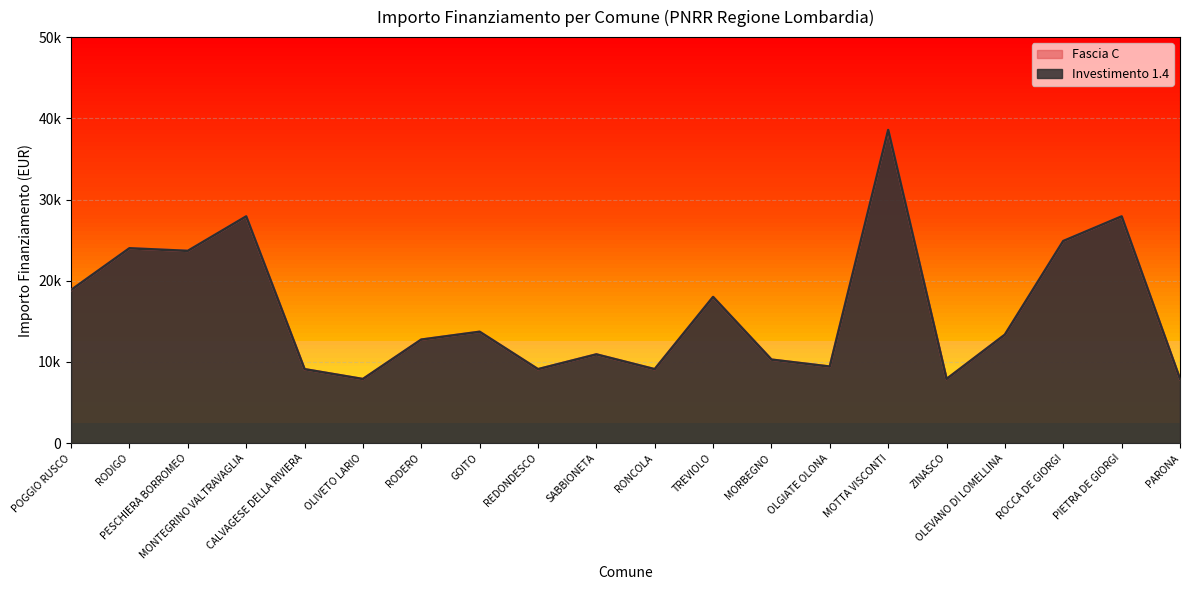

Where is Fascia C nearest to the value 23228?

PESCHIERA BORROMEO